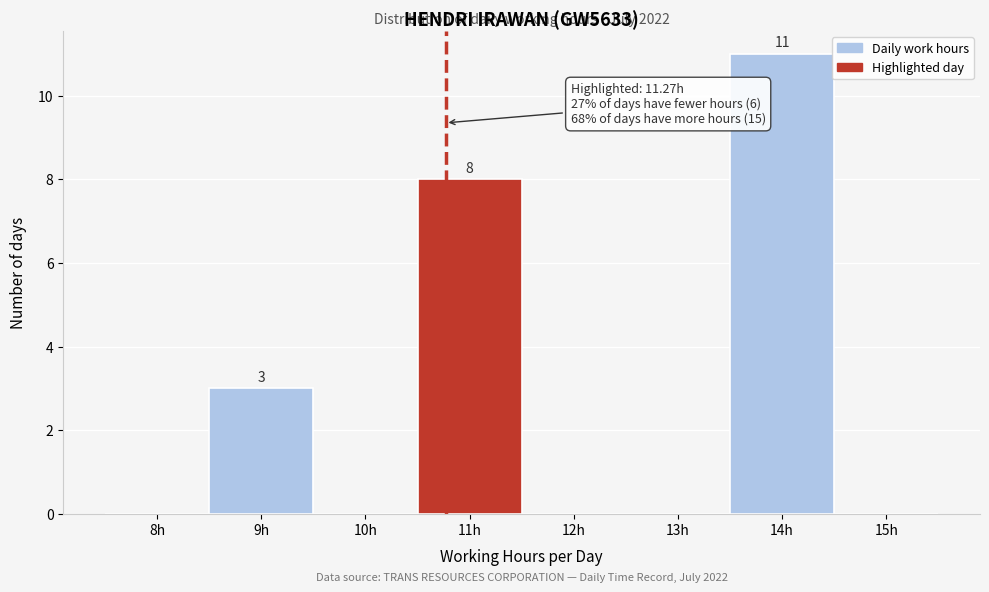

Reading left to right, extract all data points from this chart.

8h=0	9h=3	10h=0	11h=8	12h=0	13h=0	14h=11	15h=0